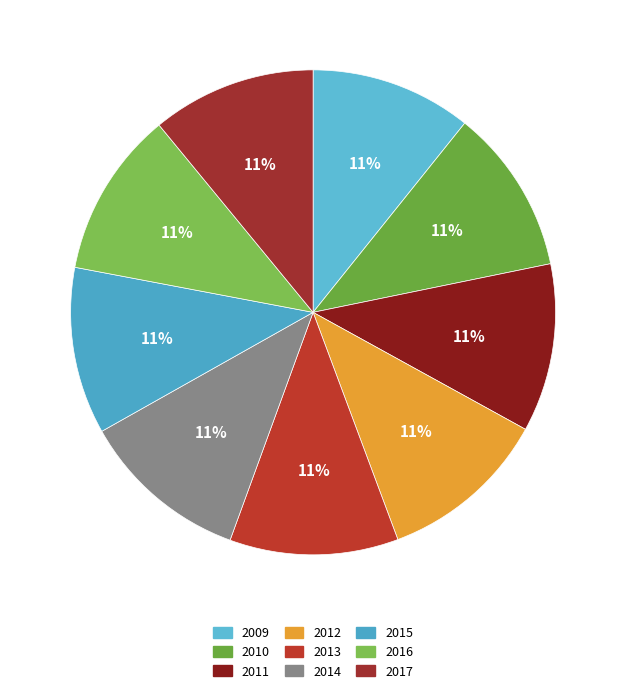

Which has a higher value, 2009 or 2011?

2011